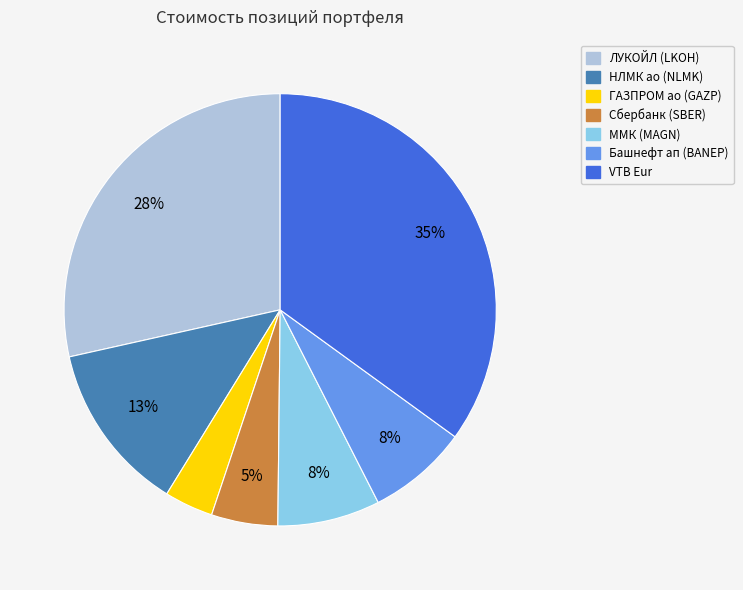

Between Сбербанк (SBER) and Башнефт ап (BANEP), which is larger?

Башнефт ап (BANEP)